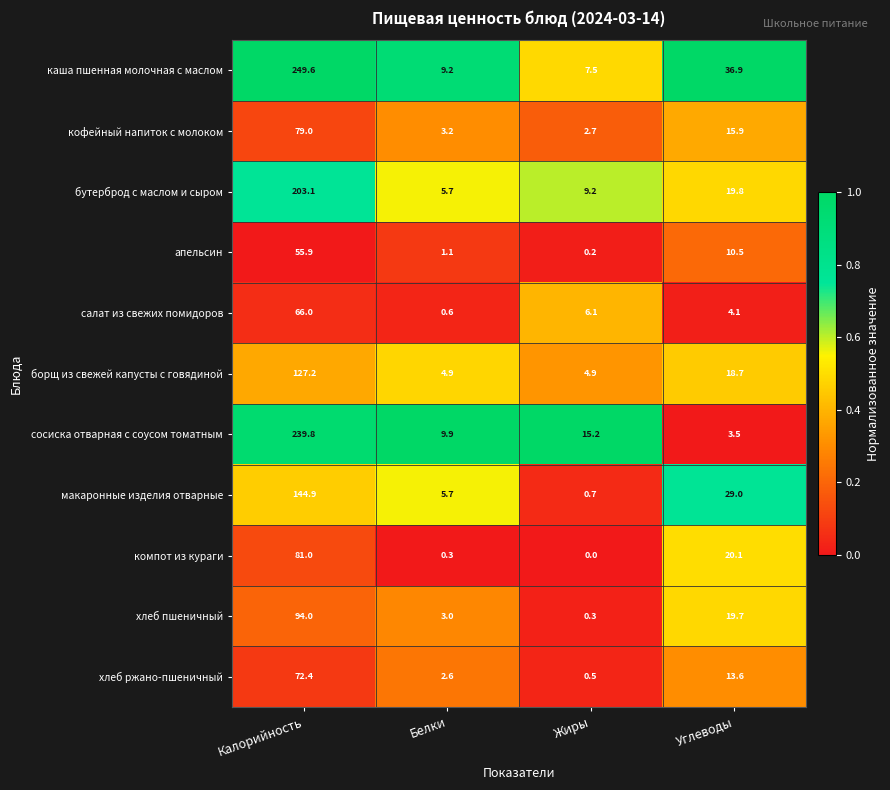

What is the average value of the борщ из свежей капусты с говядиной series?

38.9